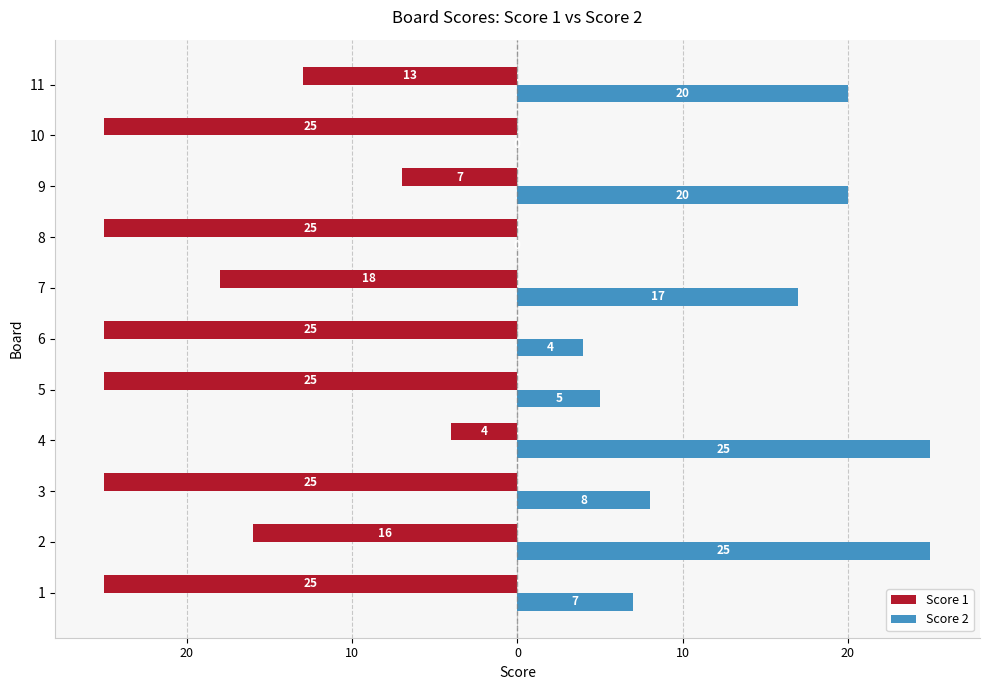

What are all the series names shown in the legend?

Score 1, Score 2